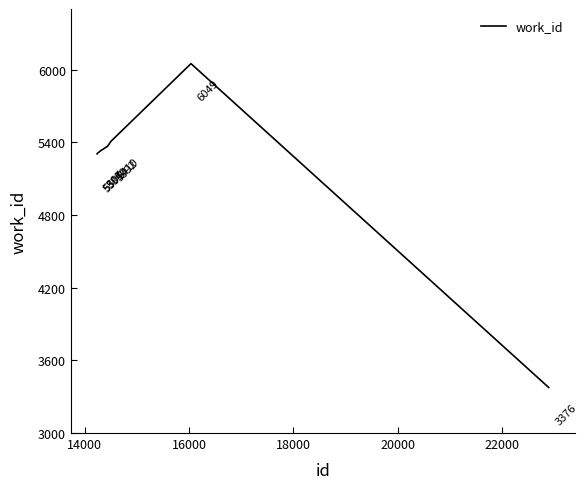

What is the difference between the maximum and minimum values?

2673